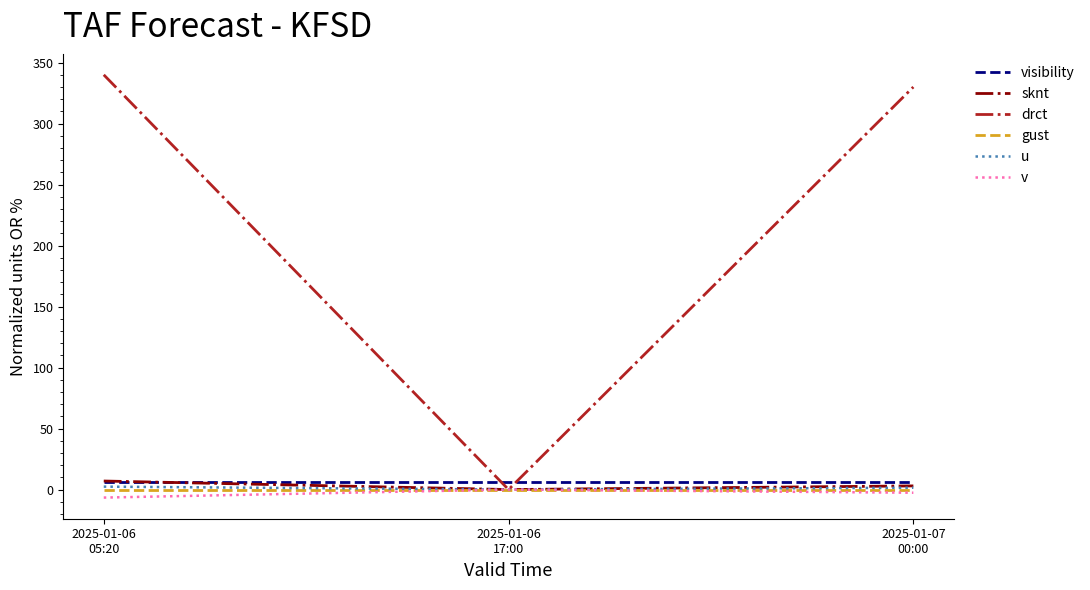

Which series has the widest spread of values?

drct